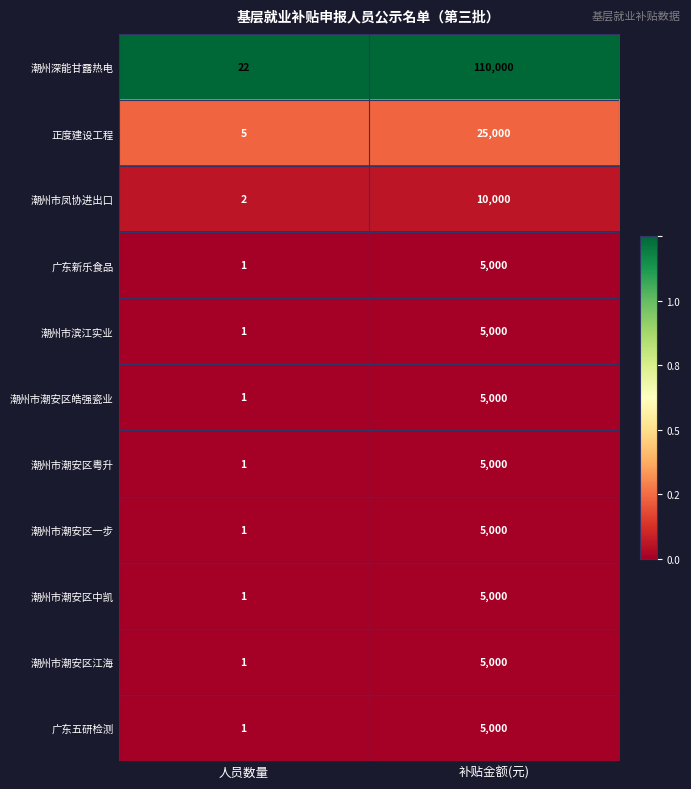

The 潮州市凤协进出口 series shows 1 at 人员数量. True or false?

False